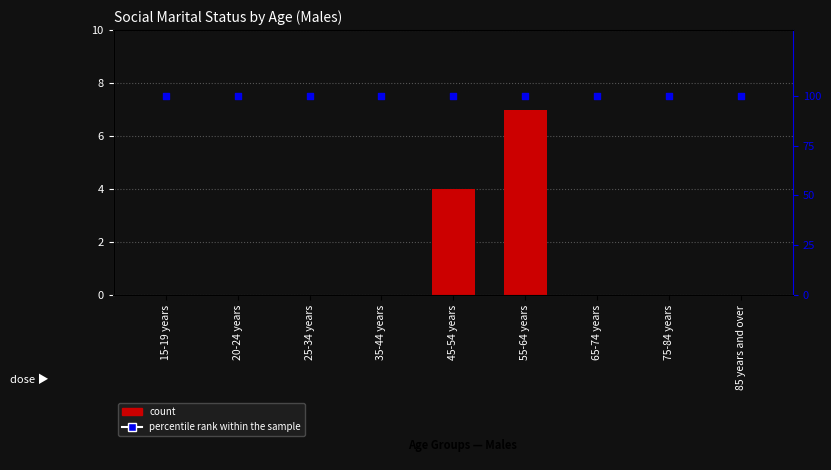

Is the value of percentile rank within the sample at 15-19 years greater than the value of Married in a registered marriage at 15-19 years?

Yes